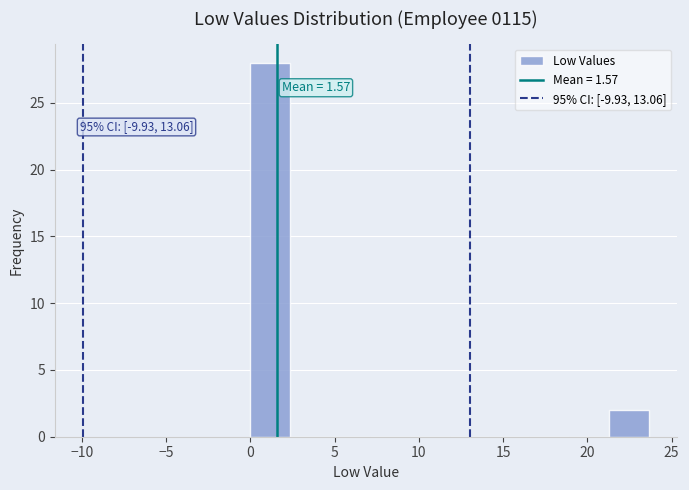

Over which range of the x-axis is the bar tallest?

0.0 to 2.5